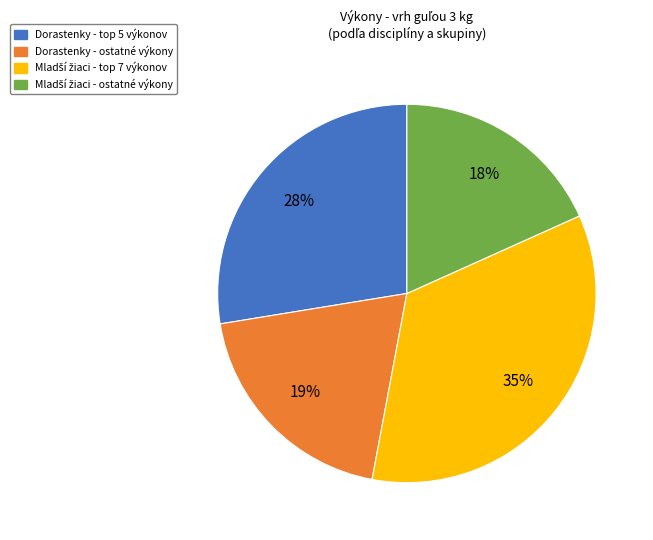

Is there any slice that represents more than half of the pie?

No